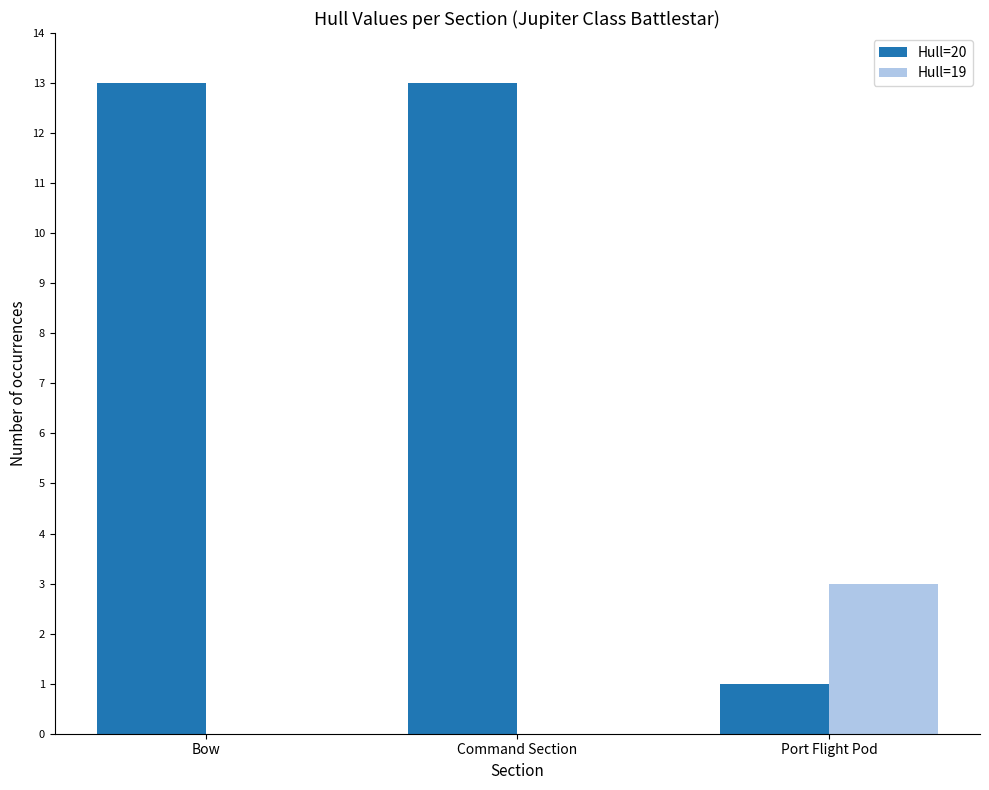

The value of Hull=20 at Command Section is 13. True or false?

True